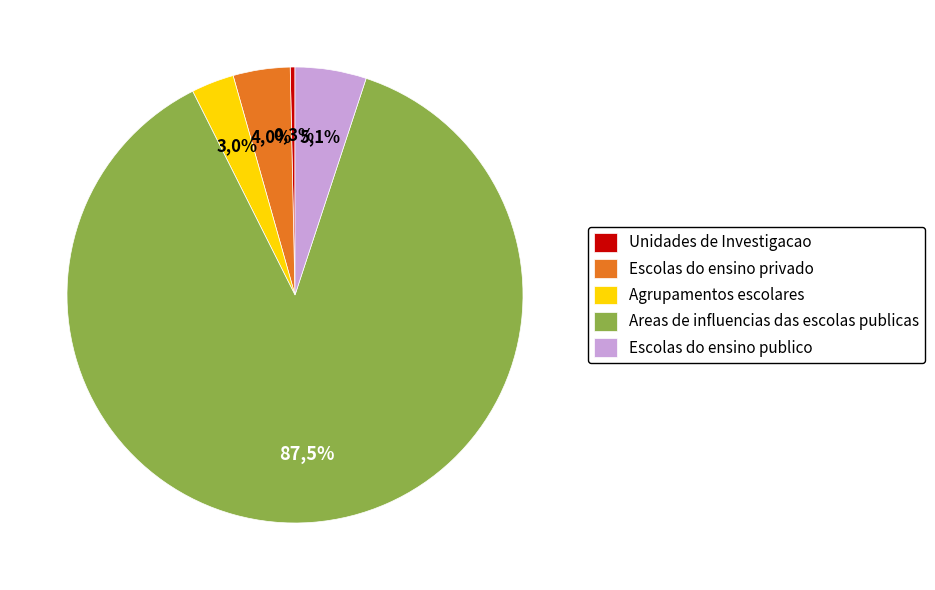

How much of the chart is everything except Escolas do ensino privado?

96.0%